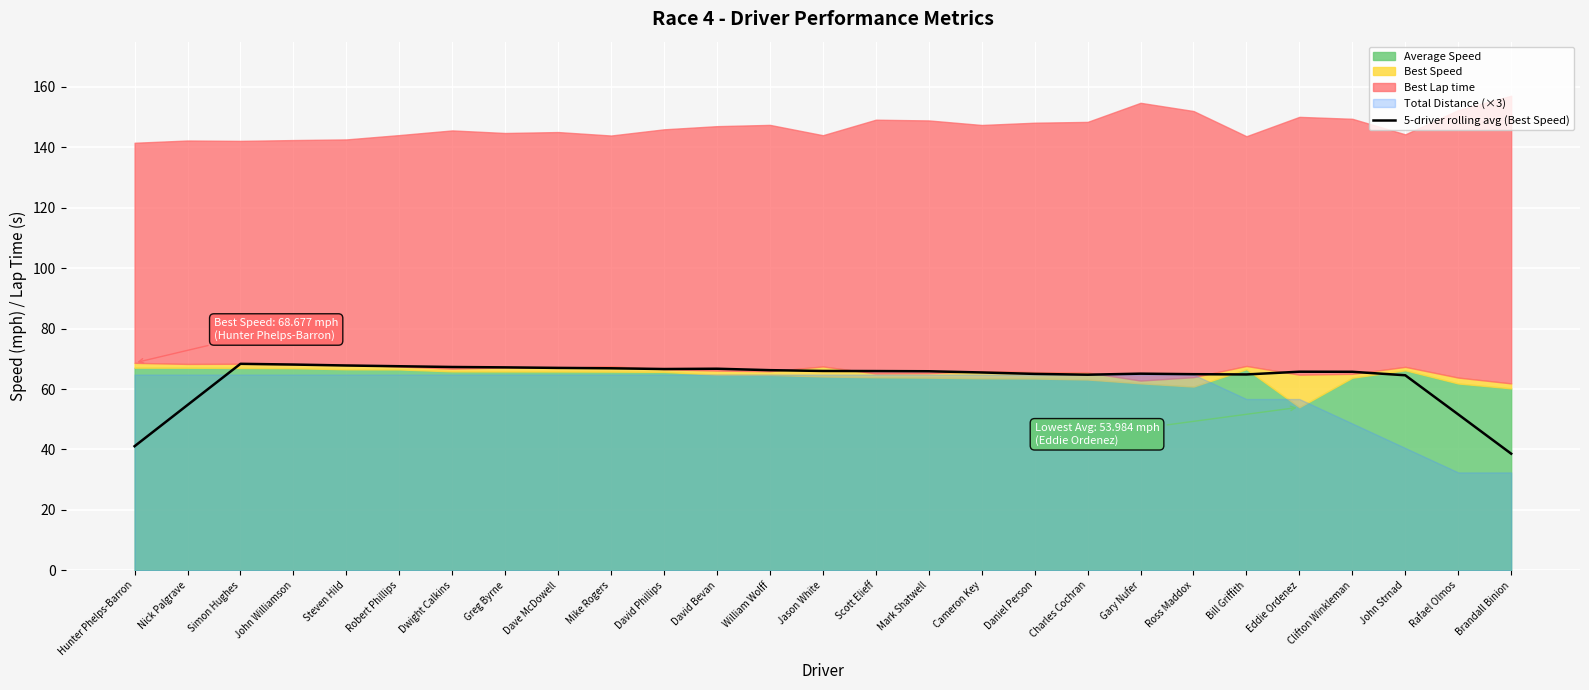

Reading right to left, extract all data points from this chart.

38.6	51.6	64.6	65.7	65.7	64.8	64.9	65.1	64.8	65.0	65.5	65.9	66.0	66.0	66.3	66.7	66.6	66.9	67.0	67.2	67.3	67.6	67.8	68.1	68.4	54.7	41.1